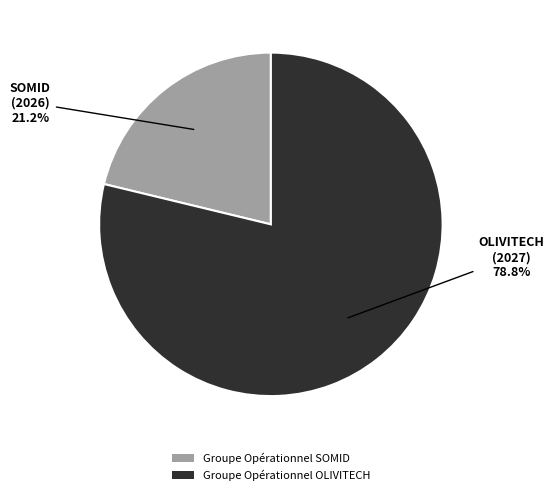

Combined, what portion of the pie is Groupe Opérationnel OLIVITECH and Groupe Opérationnel SOMID?

100.0%